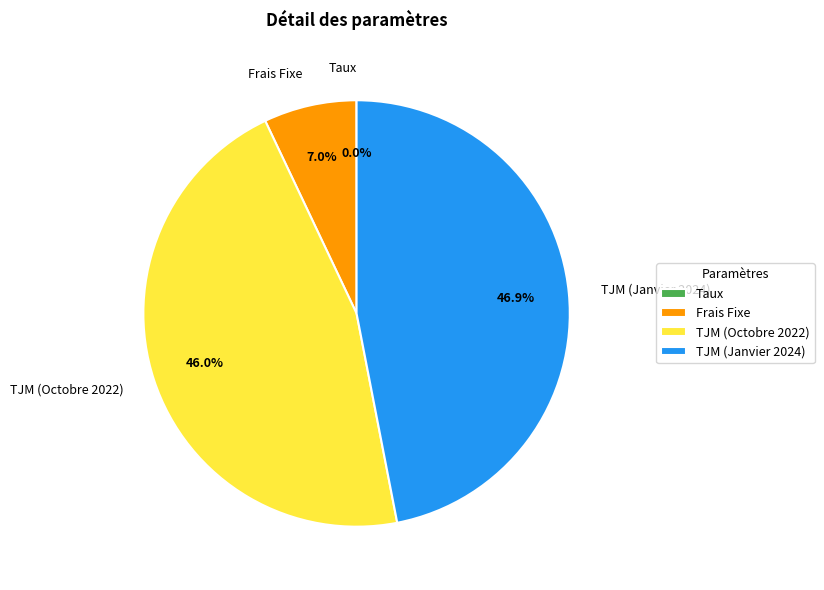

What portion of the pie excludes Frais Fixe?

93.0%